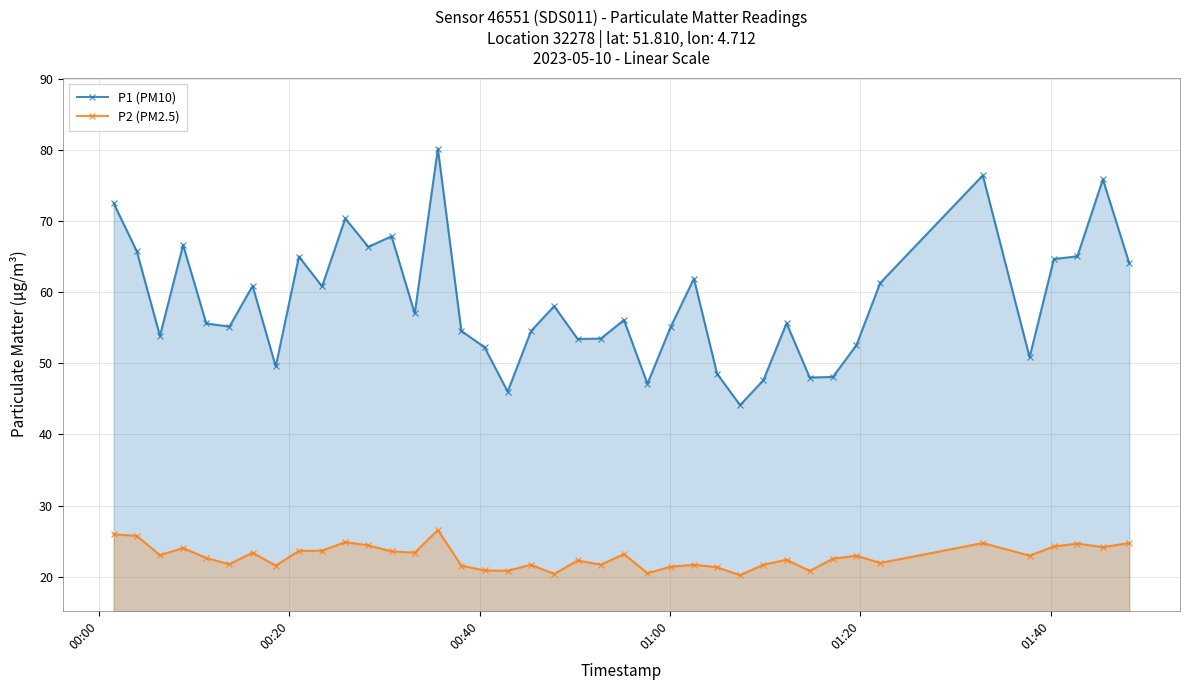

What is the minimum value shown in the chart?

20.2